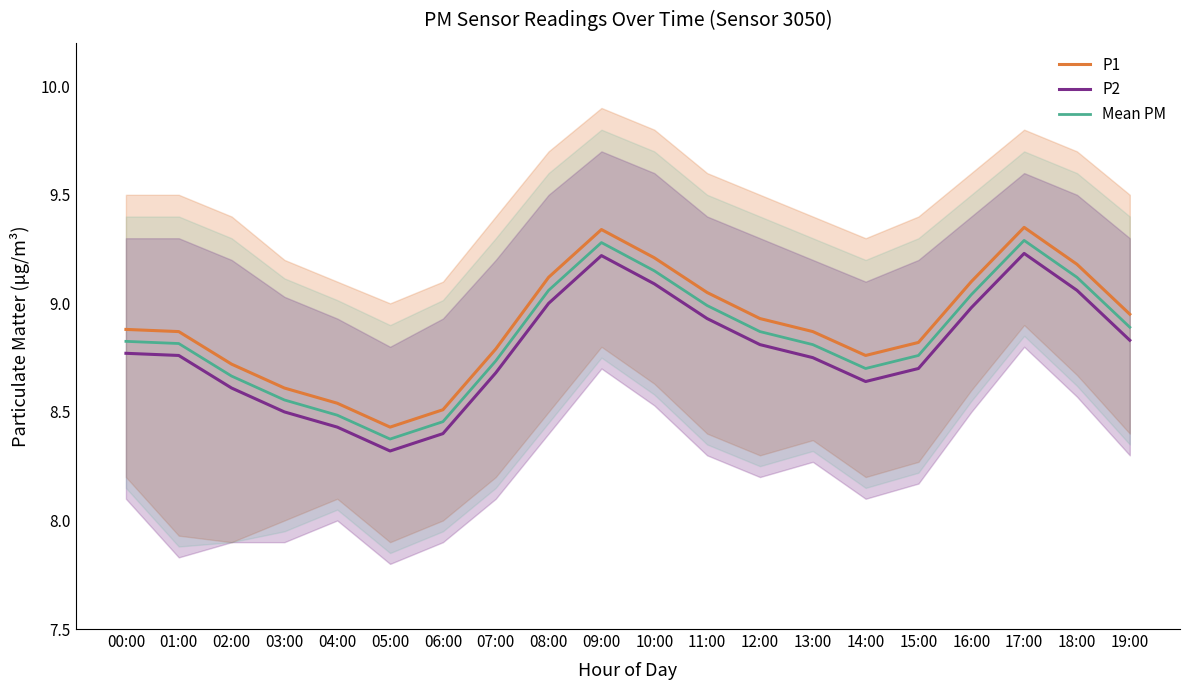

Which series has the largest total across all categories?

P1